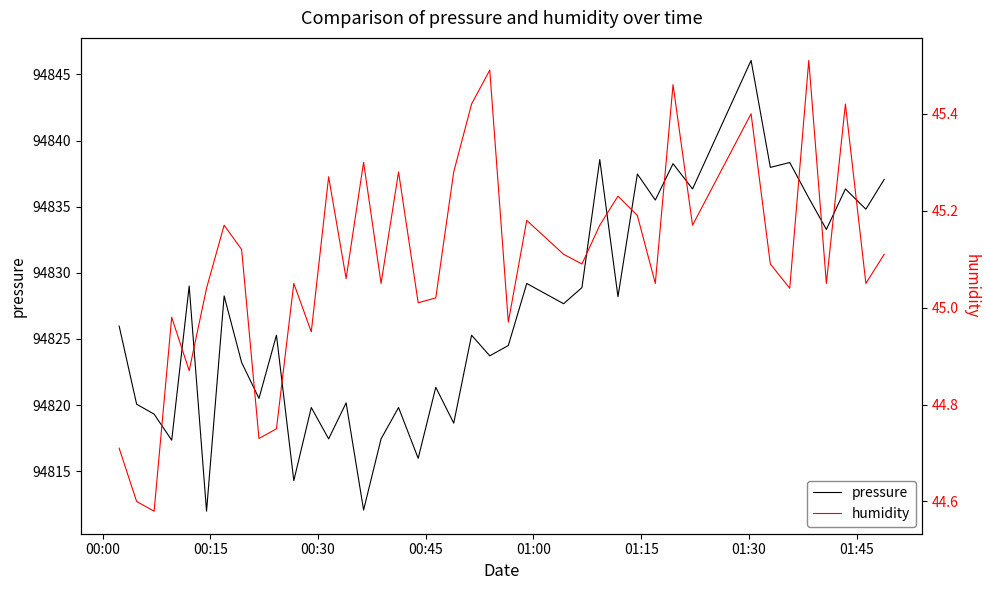

What is the lowest value of the pressure series?

94812.0